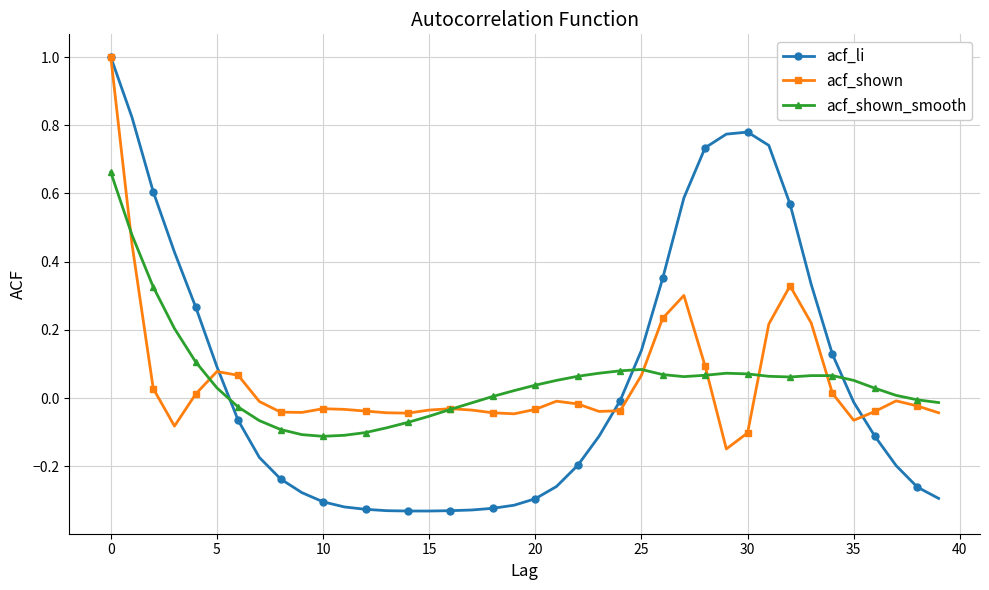

Does the chart have visible grid lines?

Yes